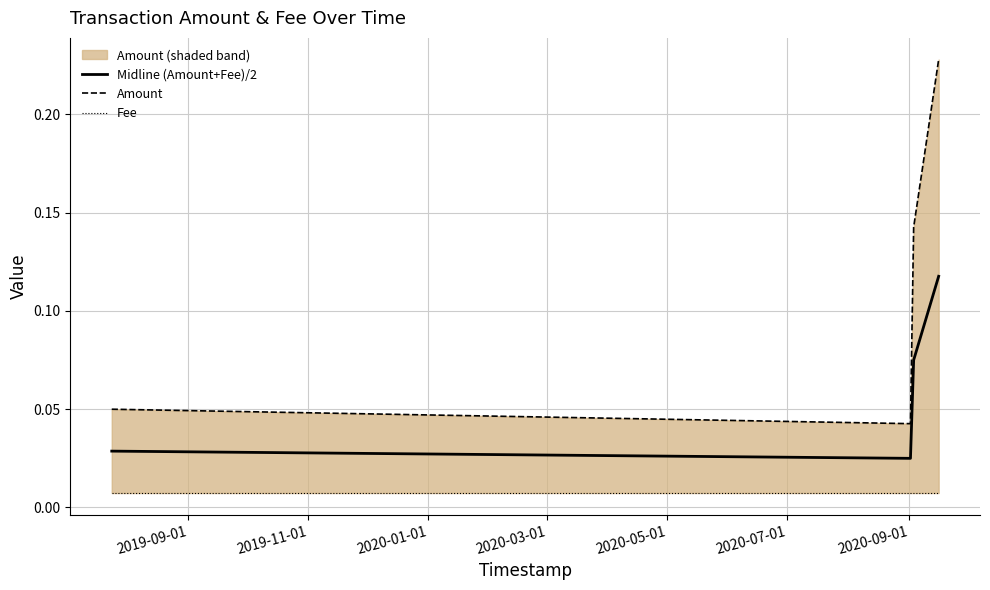

True or false: Midline (Amount+Fee)/2 has more than 1 interior local peaks.

False